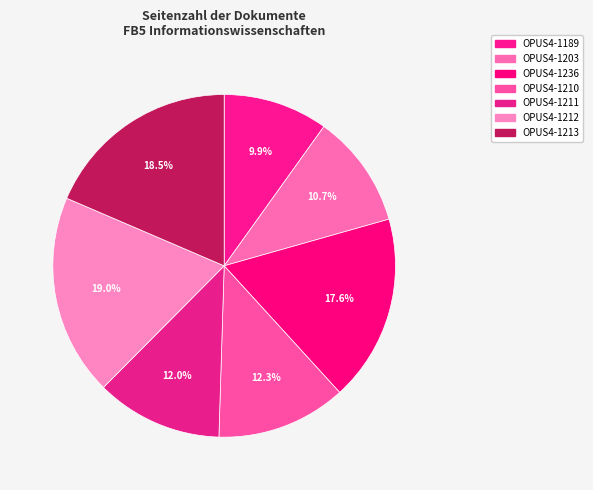

What is the ratio of the value at OPUS4-1189 to the value at OPUS4-1203?

0.9